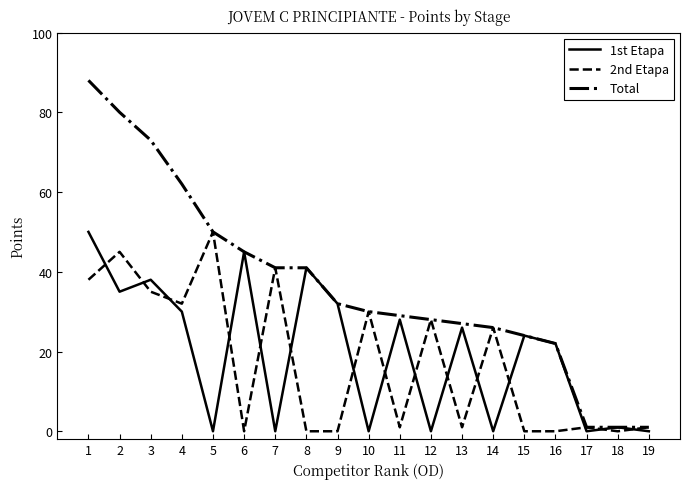

What is the maximum value shown in the chart?

88